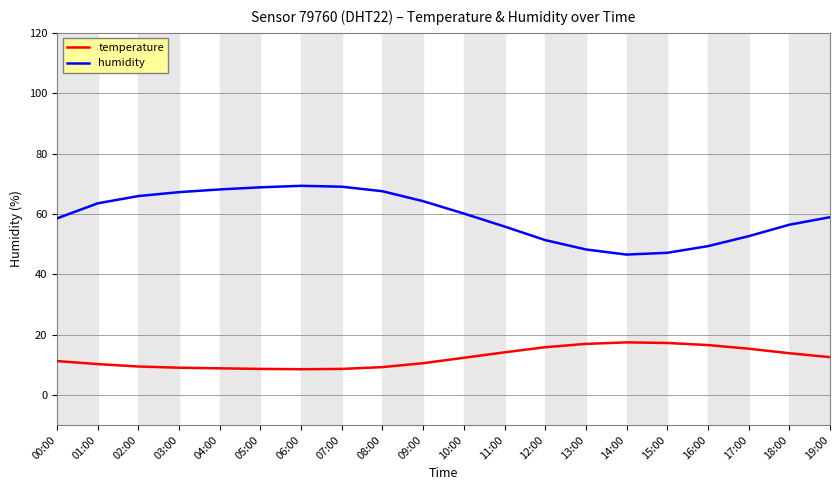

What is the smallest value displayed?

8.5